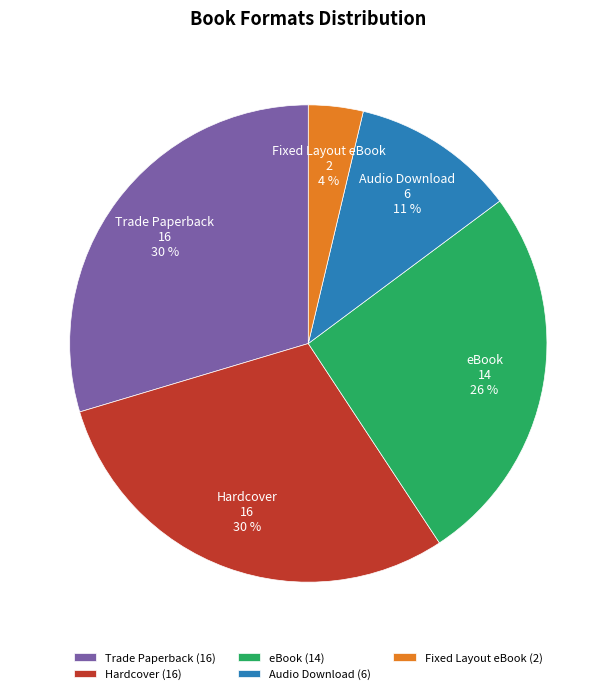

Which category has the smallest portion of the pie?

Fixed Layout eBook